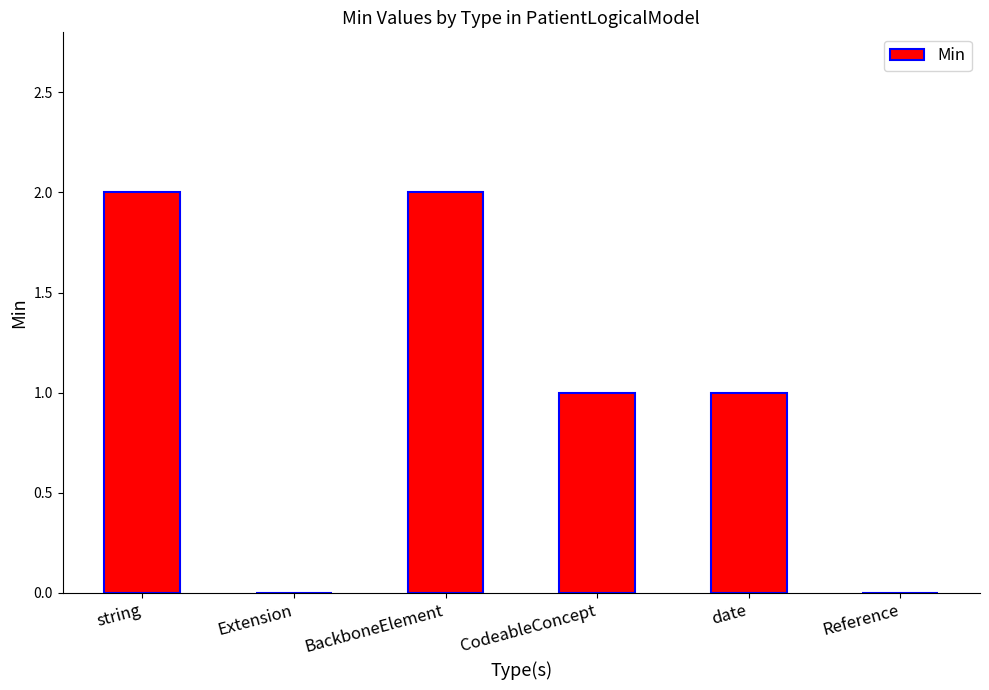

Which has a higher value, date or string?

string